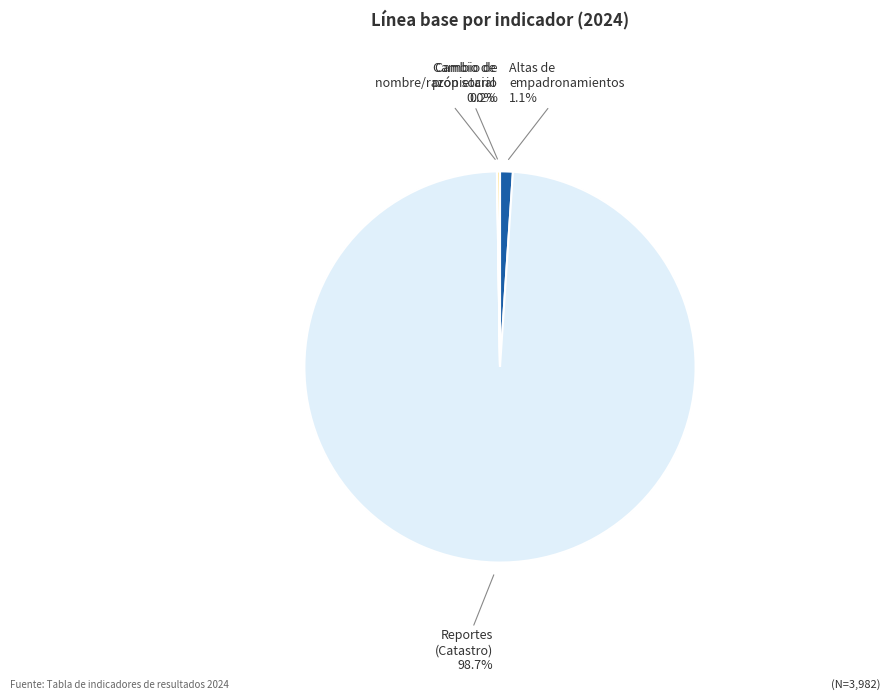

To the nearest percent, what is the average slice percentage?

25%